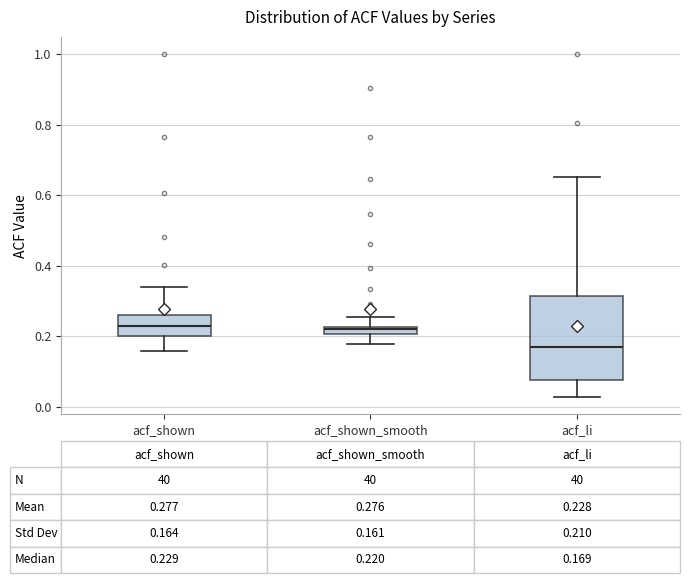

Which box is the tallest, from its lower edge to its upper edge?

acf_li